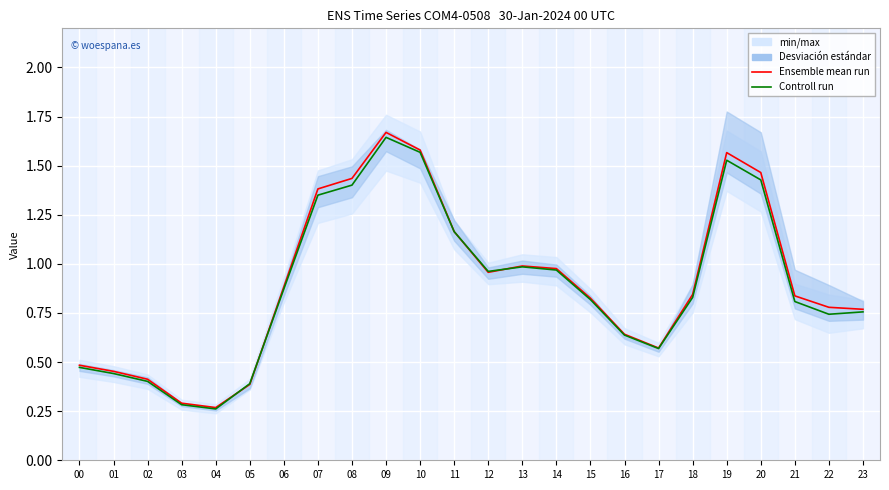

At which category is the sum across all series the highest?

09